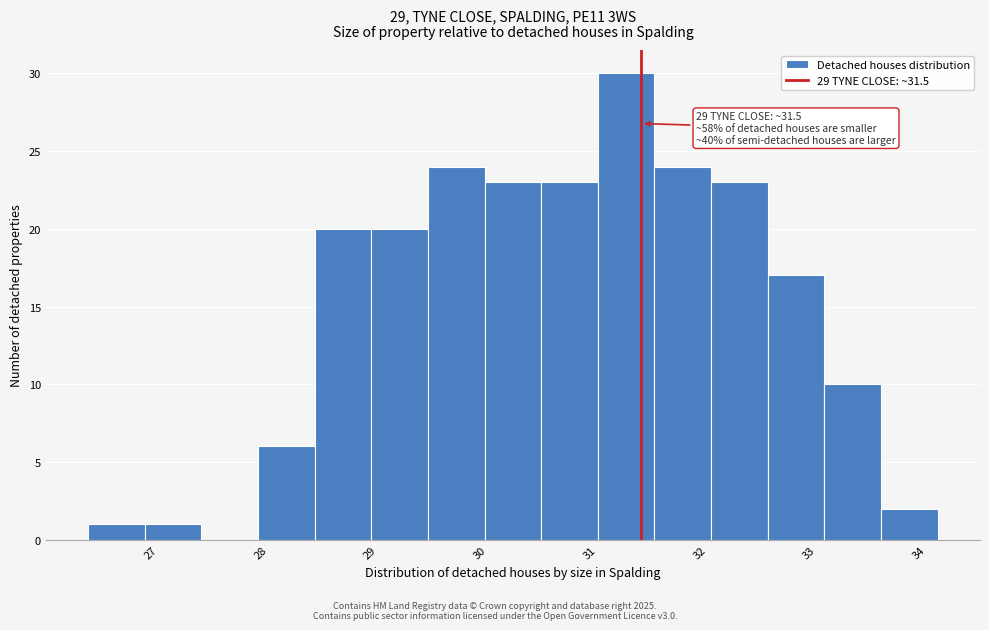

Which range on the x-axis has the tallest bar?

31.1 to 31.6